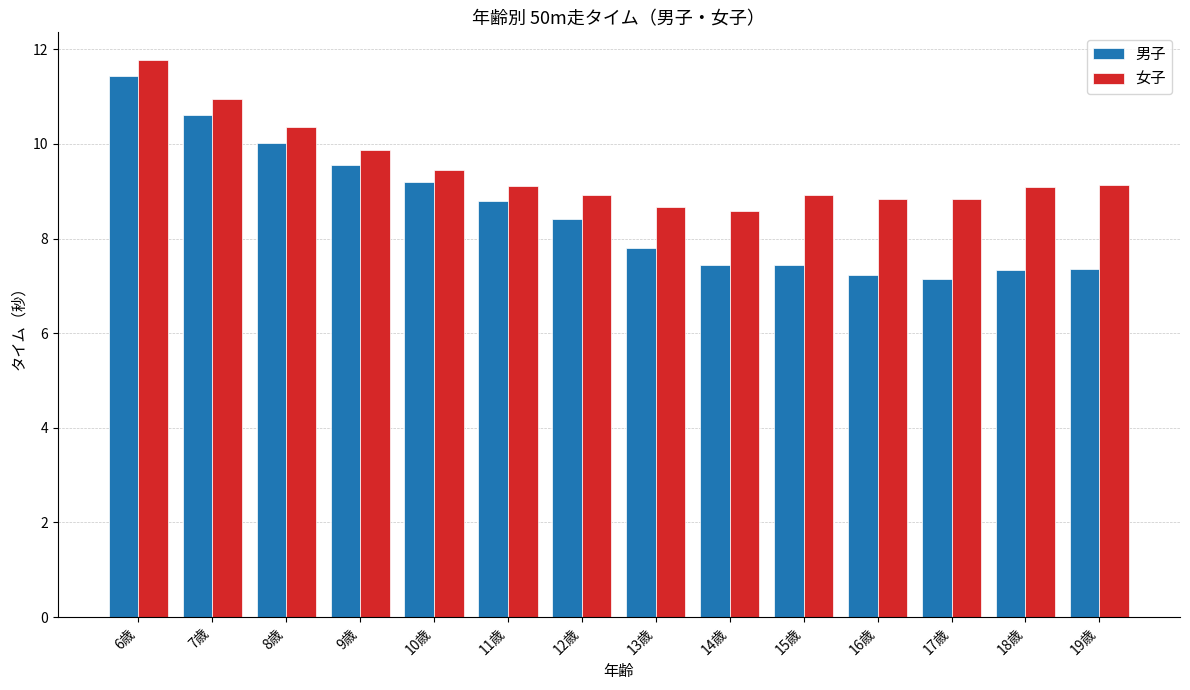

Rank the series at 6歳 from highest to lowest value.

女子, 男子